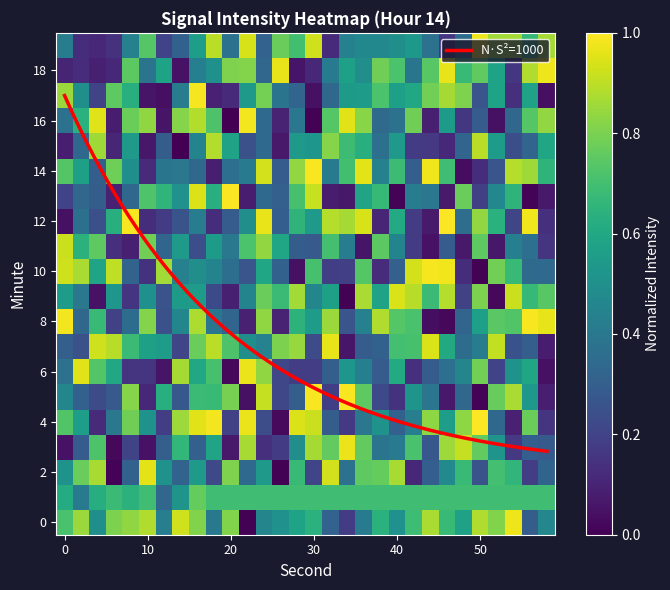

Which has a higher value, 29 or 36?

29